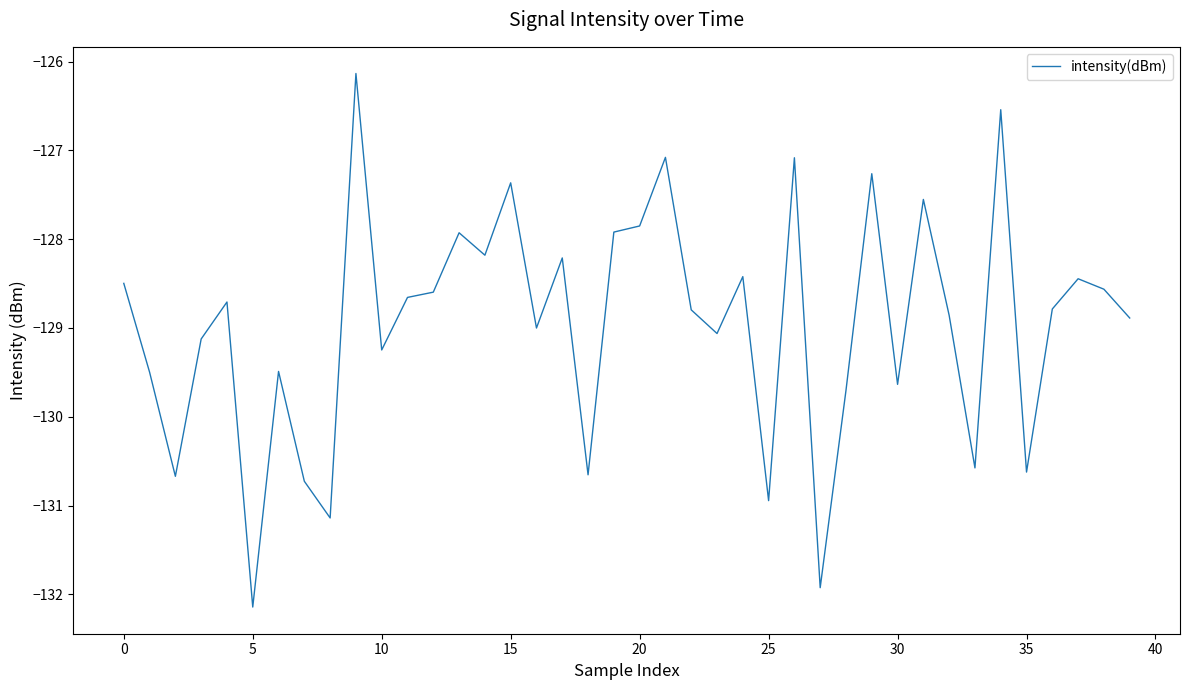

What is the greatest value displayed?

-126.1